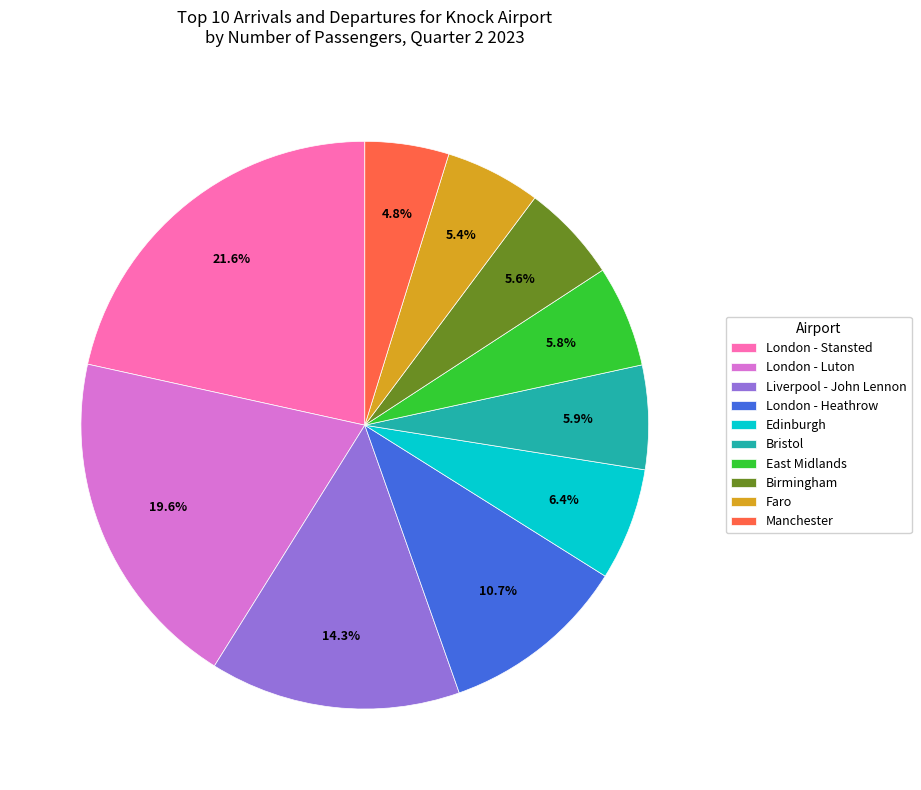

Combined, do Manchester and East Midlands account for over 50%?

No